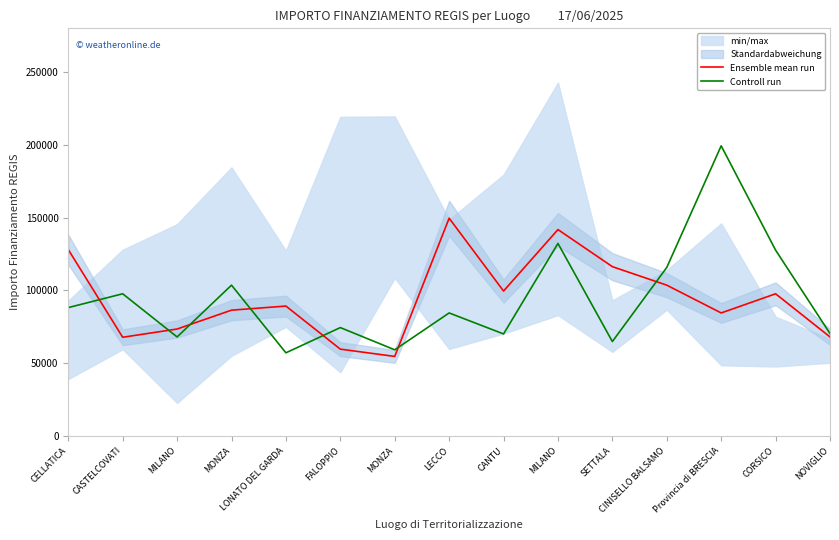

Rank the categories by Controll run value from highest to lowest.

Provincia di BRESCIA, MILANO, CORSICO, CINISELLO BALSAMO, MONZA, CASTELCOVATI, CELLATICA, LECCO, FALOPPIO, NOVIGLIO, CANTU, MILANO, SETTALA, MONZA, LONATO DEL GARDA